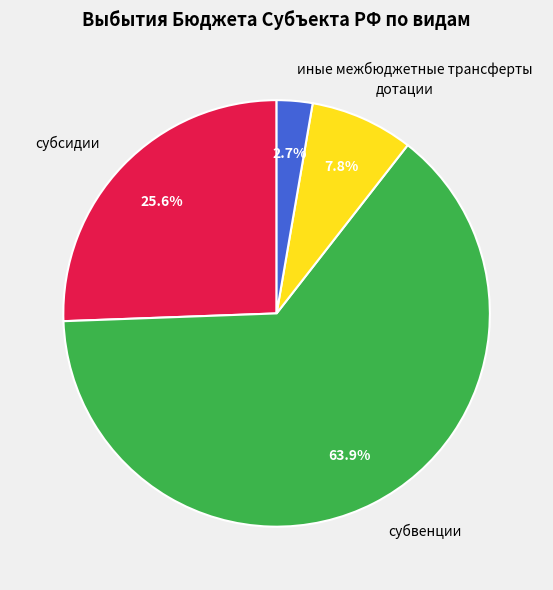

What percentage is NOT represented by субсидии?

74.4%